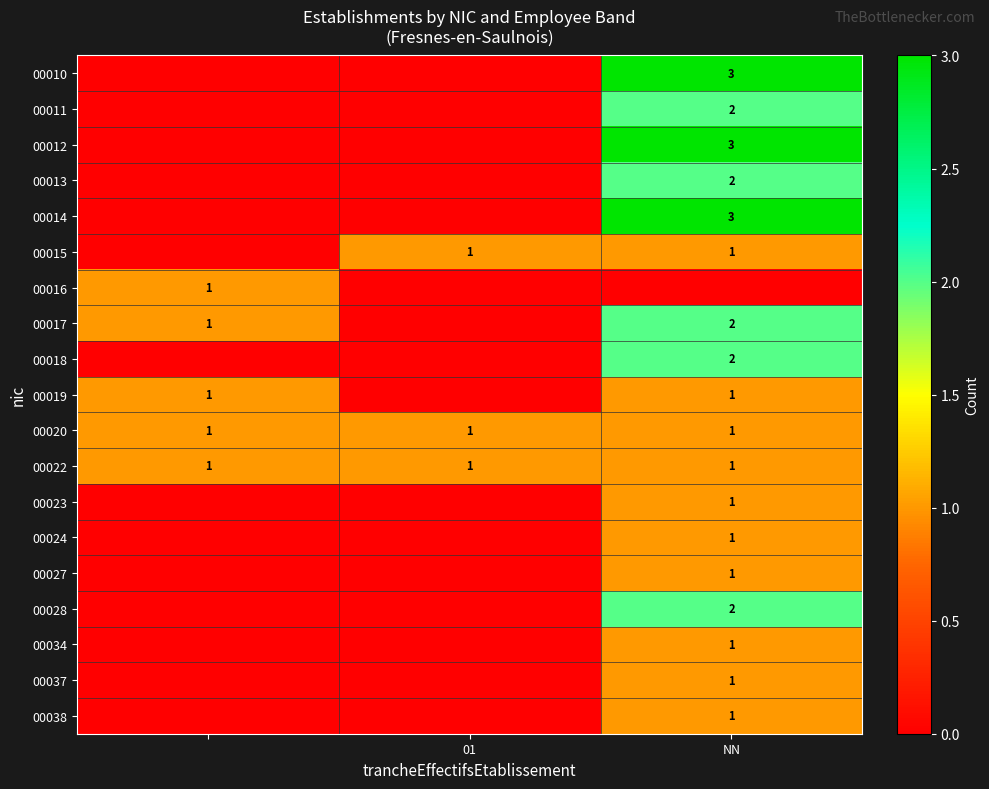

Is the value of 00013 at NN greater than the value of 00022 at 01?

Yes